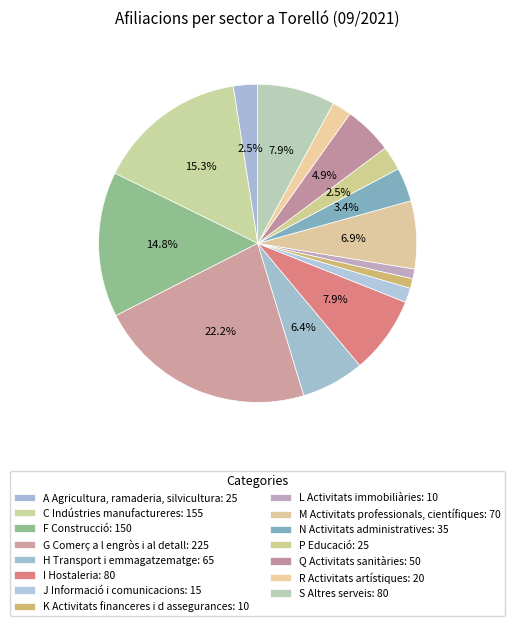

To the nearest percent, what portion does K Activitats financeres i d assegurances represent?

1%